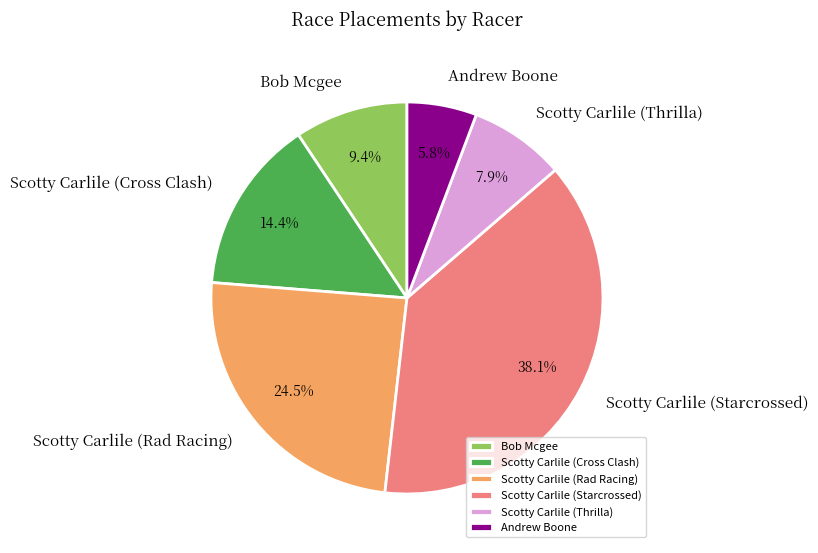

To the nearest percent, what percentage of the pie is Andrew Boone?

6%